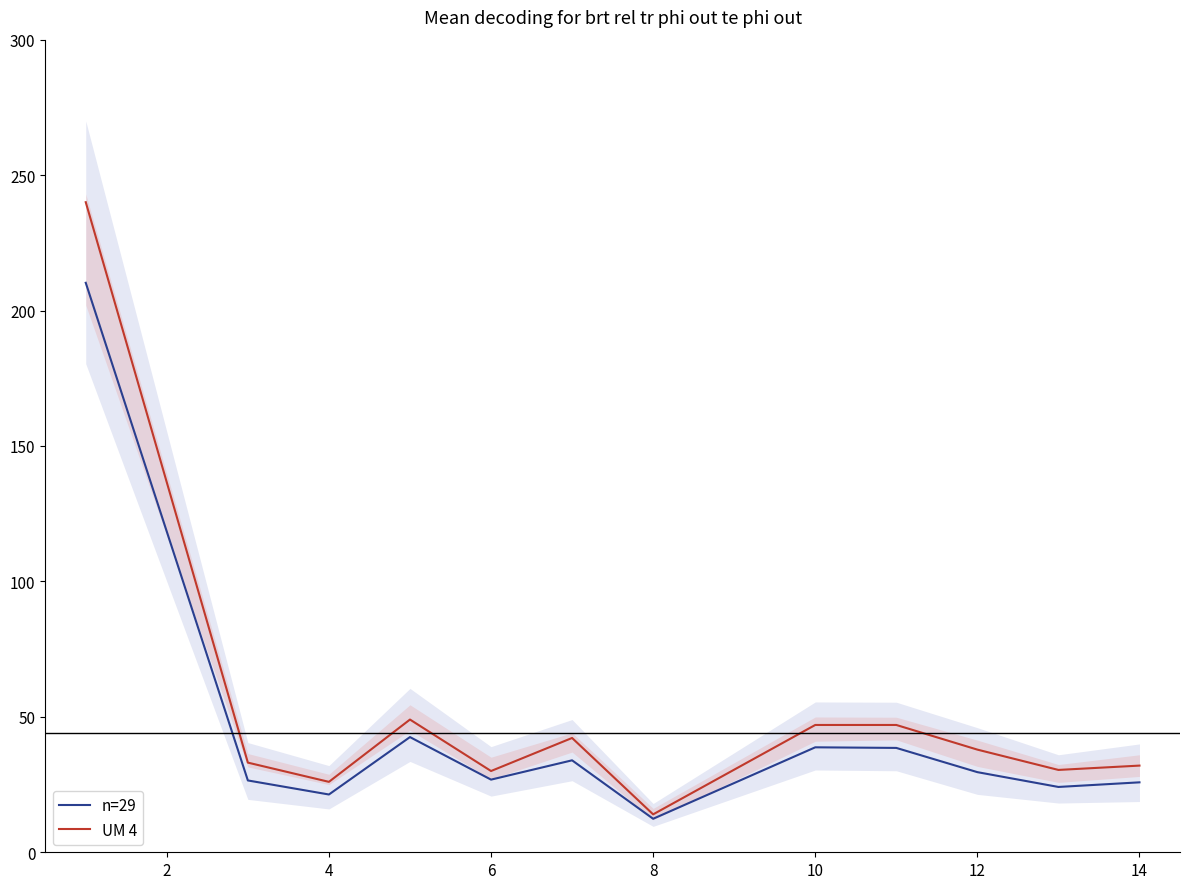

How many data points in n=29 are less than 29?

6